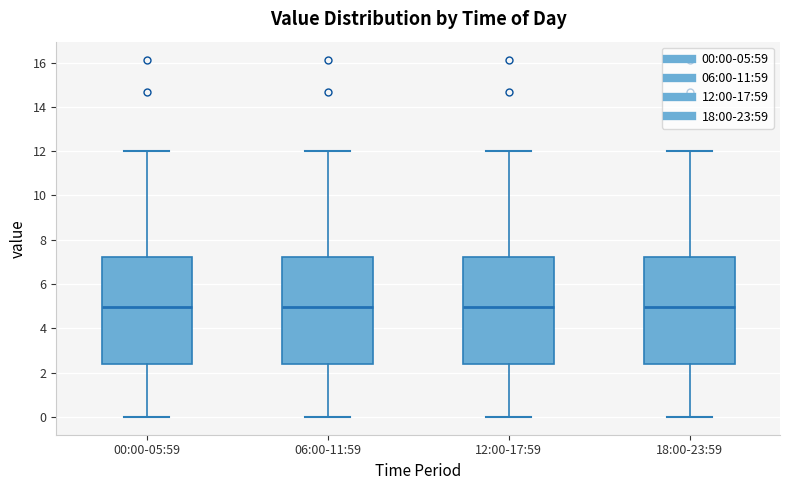

Reading left to right, transcribe this box plot: for each box, give where its median line is, the range the box spans, and where its two whiskers end, as read against the y-axis. The values are not printed on the chart, so give them approximately, as read against the axis.

00:00-05:59: median 5.0, box 2.4 to 7.2, whiskers 0.0 to 12.0
06:00-11:59: median 5.0, box 2.4 to 7.2, whiskers 0.0 to 12.0
12:00-17:59: median 5.0, box 2.4 to 7.2, whiskers 0.0 to 12.0
18:00-23:59: median 5.0, box 2.4 to 7.2, whiskers 0.0 to 12.0